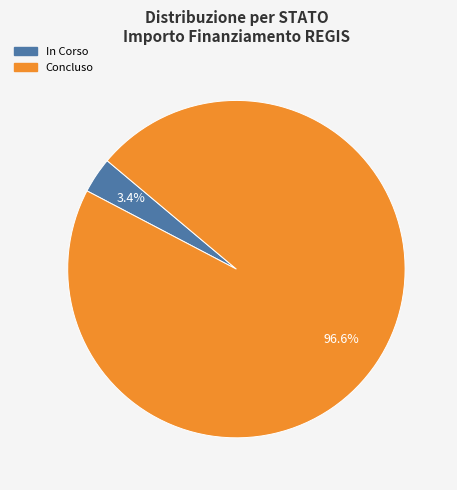

Which has a higher value, Concluso or In Corso?

Concluso